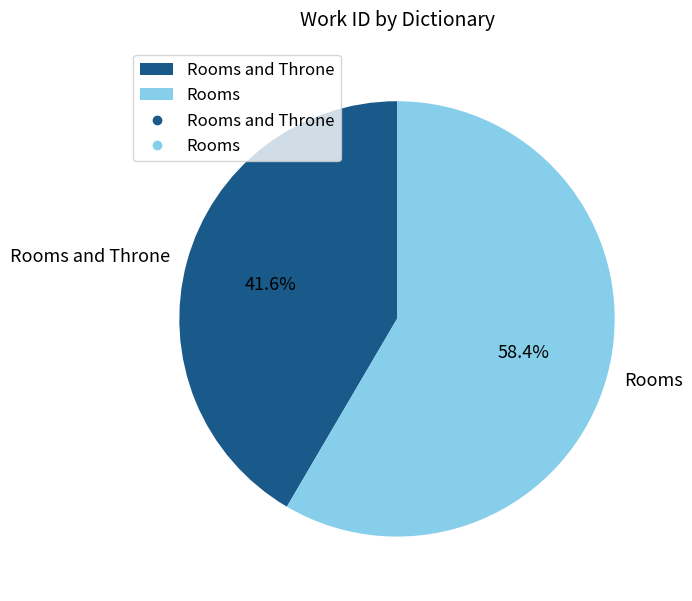

Approximately how many times larger is the value at Rooms and Throne compared to Rooms?

0.7